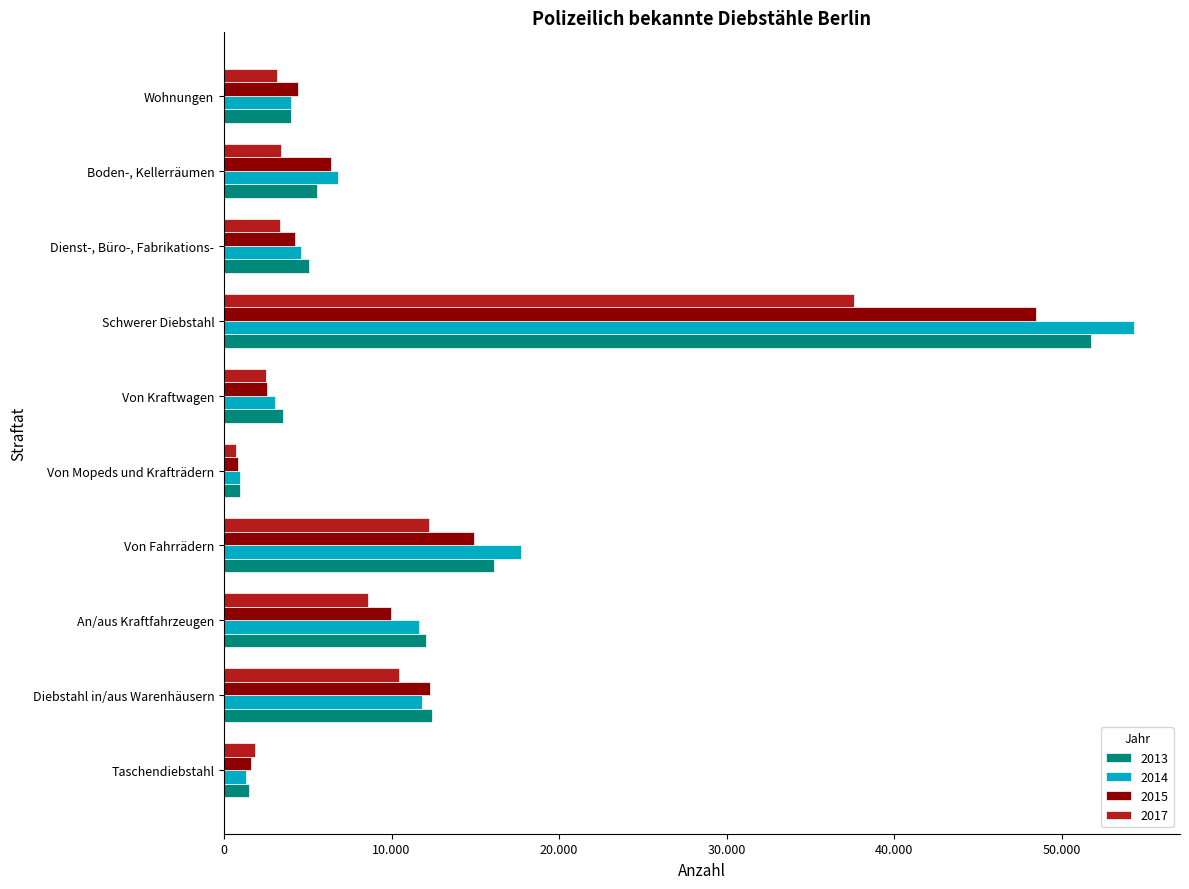

What are all the series names shown in the legend?

2013, 2014, 2015, 2017